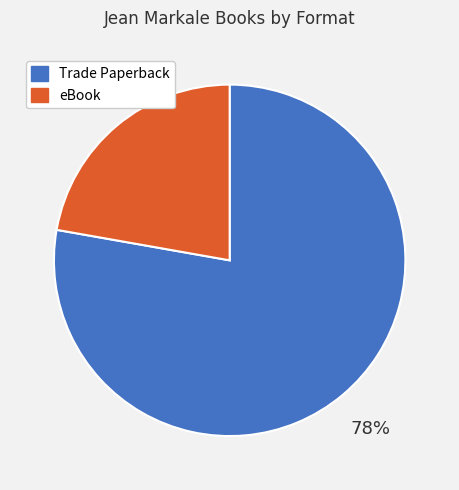

To the nearest percent, what is the difference between the largest and smallest slice percentages?

56%